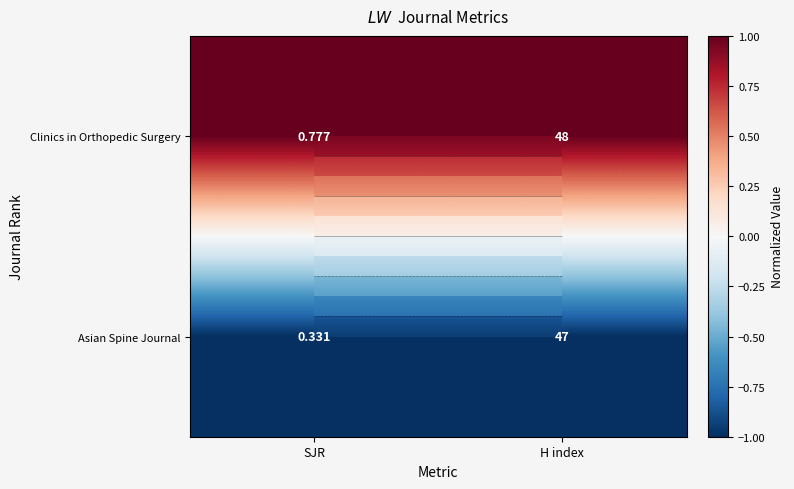

Which series changed the most between SJR and H index?

Clinics in Orthopedic Surgery